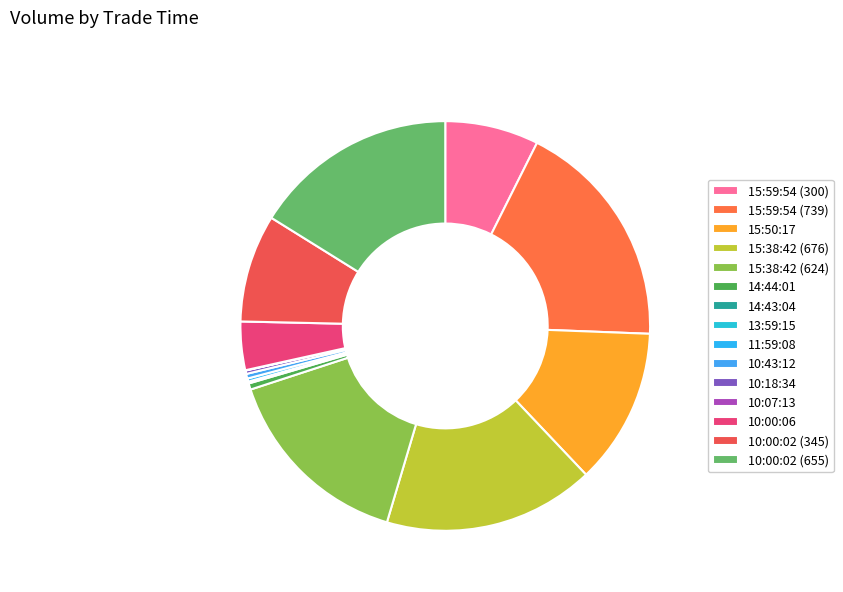

Which slice is the smallest?

13:59:15